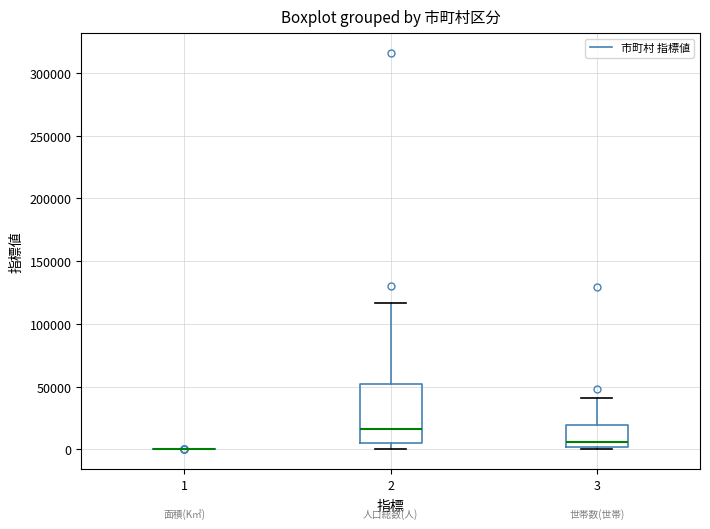

Reading left to right, transcribe this box plot: for each box, give where its median line is, the range the box spans, and where its two whiskers end, as read against the y-axis. The values are not printed on the chart, so give them approximately, as read against the axis.

1: box collapsed to a line at 0, whiskers 0 to 0
2: median 15000, box 5000 to 50000, whiskers 0 to 115000
3: median 5000, box 0 to 20000, whiskers 0 (just below the box's lower edge) to 40000